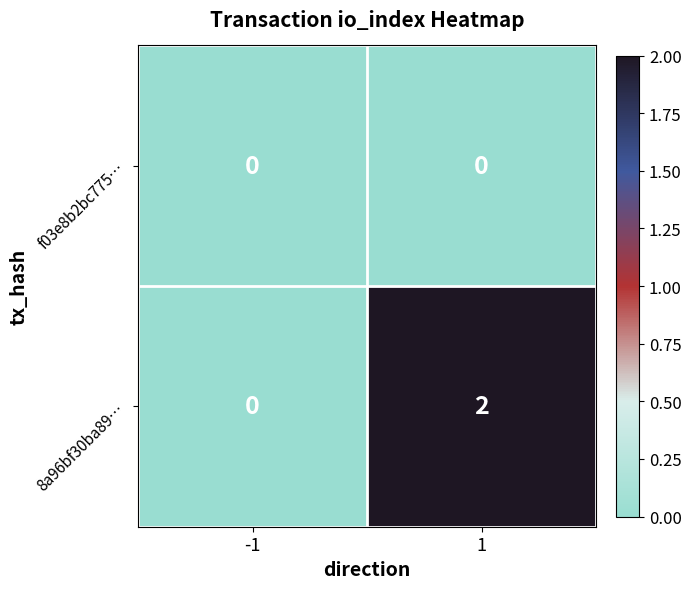

What is the total value across all series at 1?

2